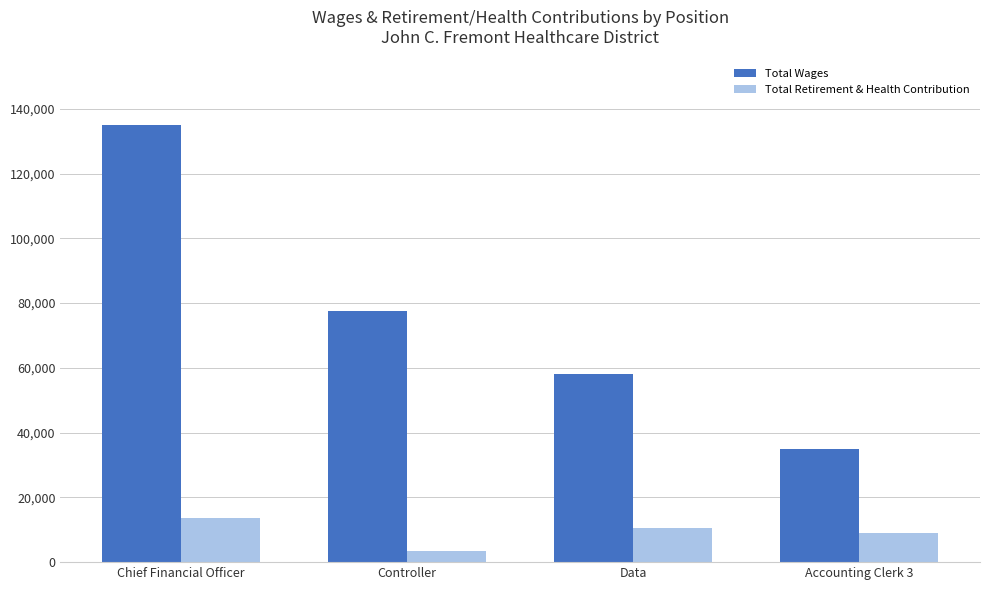

What is the difference between the highest and lowest values at Data?

47572